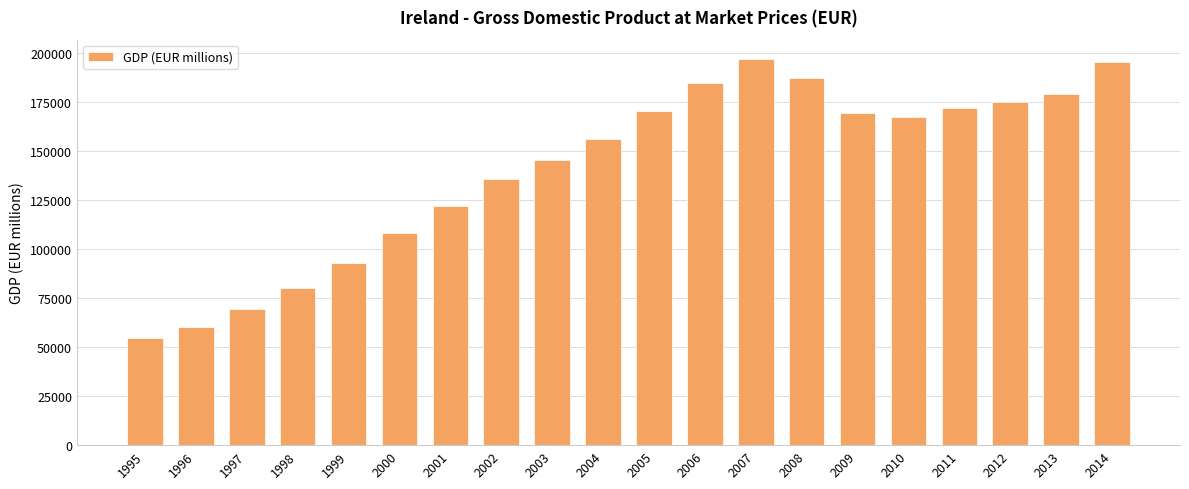

What is the value of the 7th bar from the left?

122089